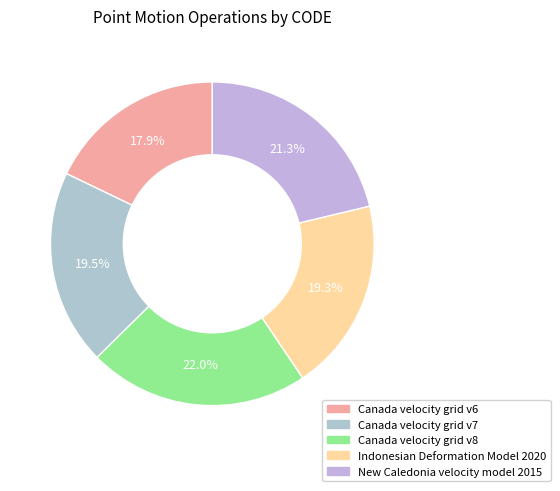

Does Canada velocity grid v7 represent more than half of the total?

No